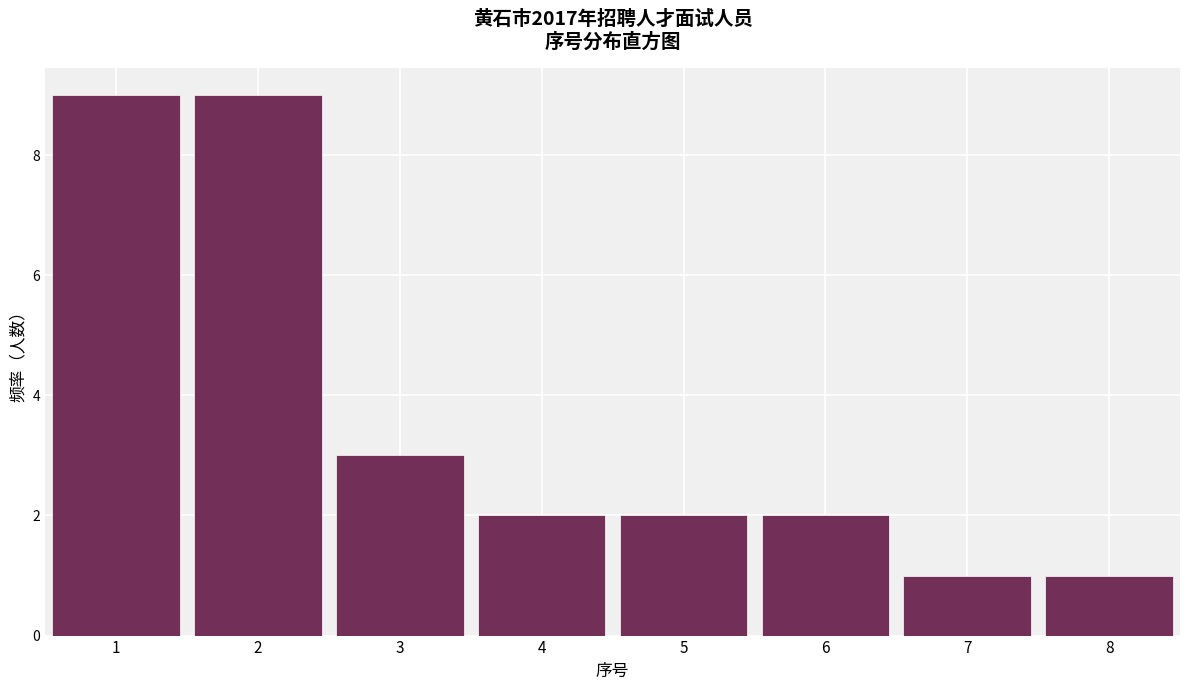

Reading left to right, extract all data points from this chart.

1=9	2=9	3=3	4=2	5=2	6=2	7=1	8=1